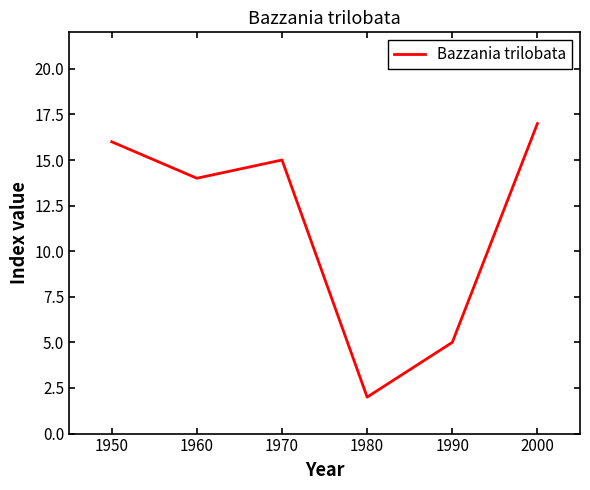

True or false: there are more than 1 points higher than both neighbors.

False